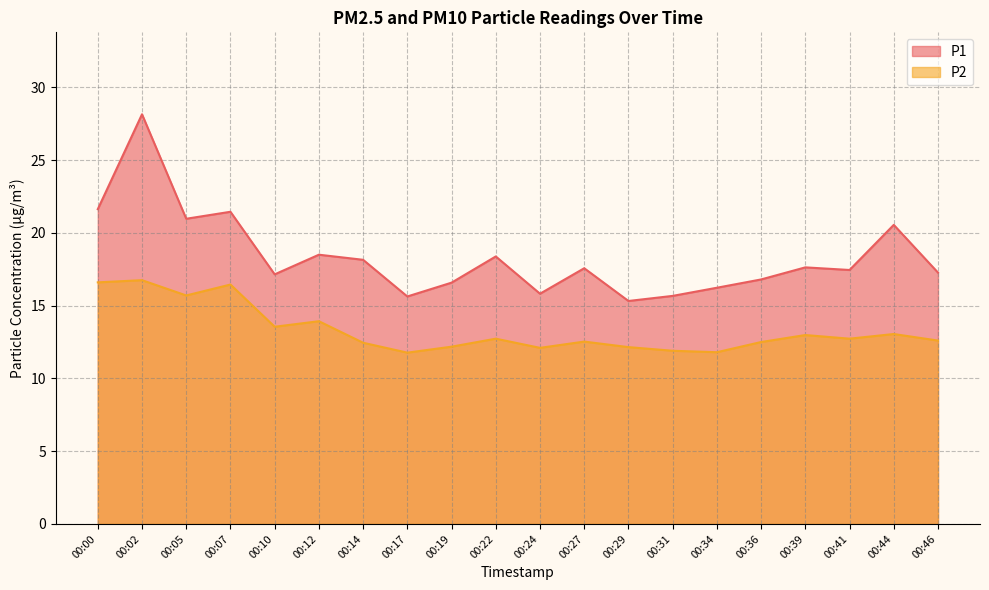

Between 00:12 and 00:07, which is larger?

00:07